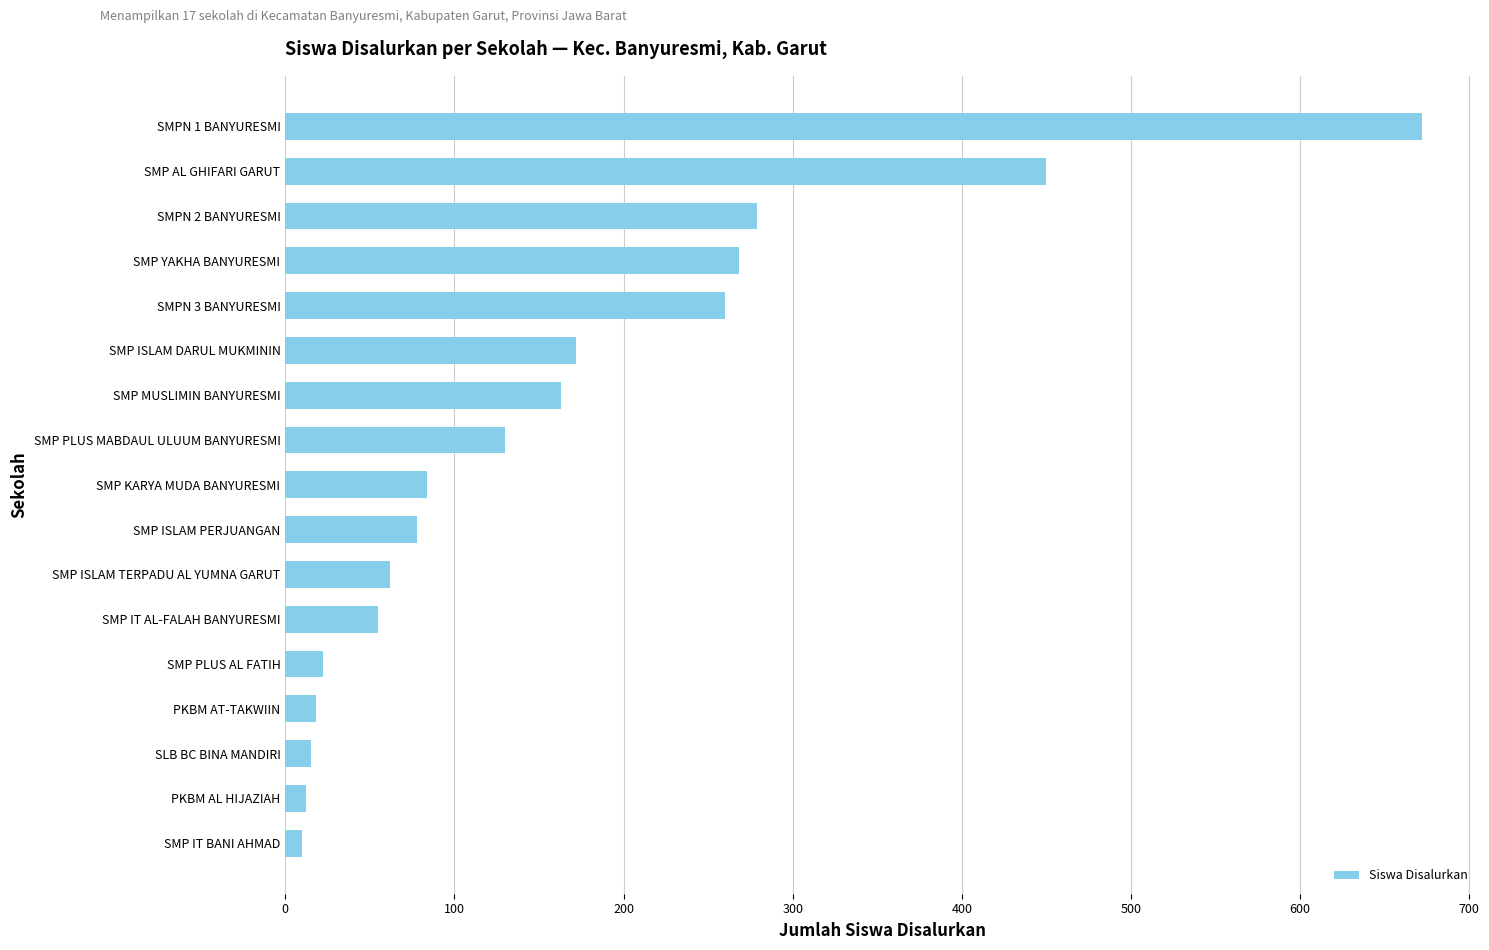

What is the minimum value shown in the chart?

10